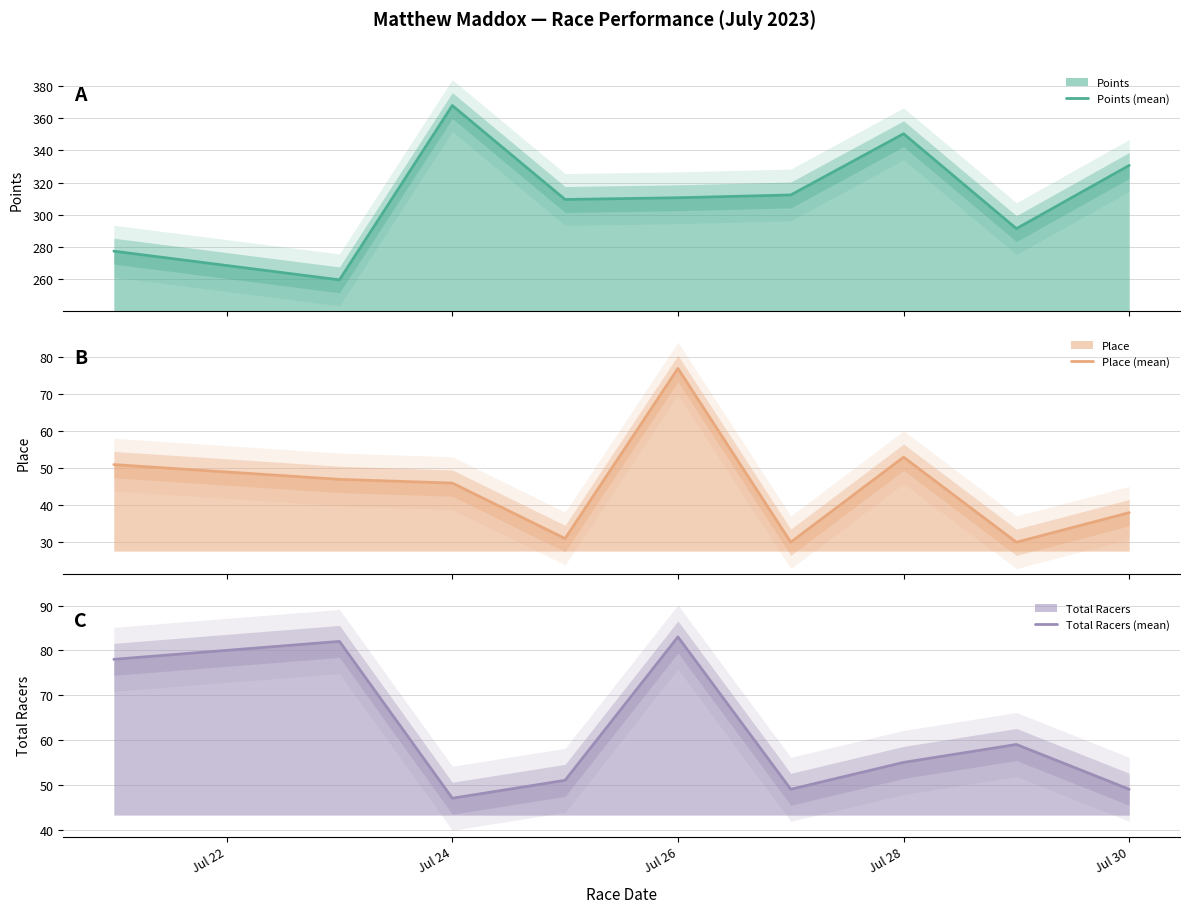

Does the chart have visible grid lines?

Yes